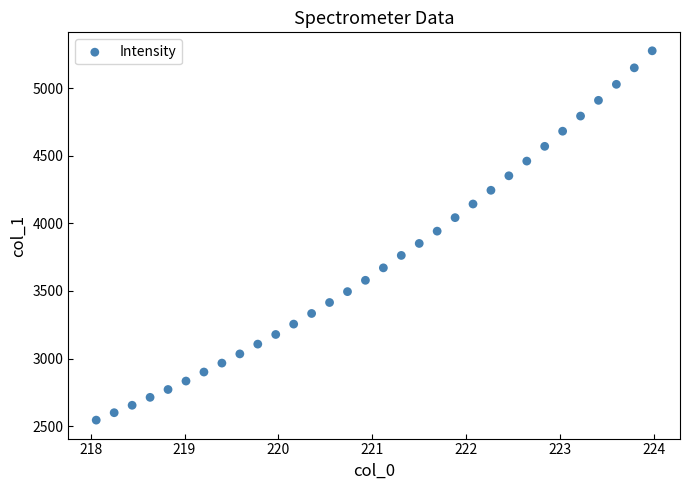

What is the range of Y values (max minus min)?

2732.4